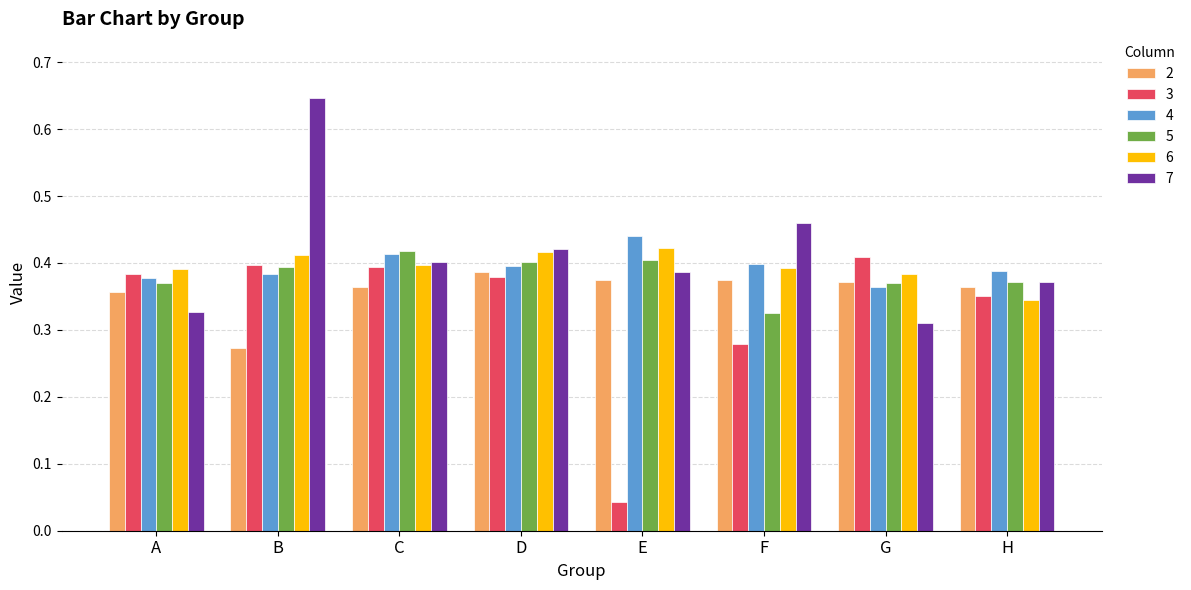

Which category has the highest value in the 4 series?

E